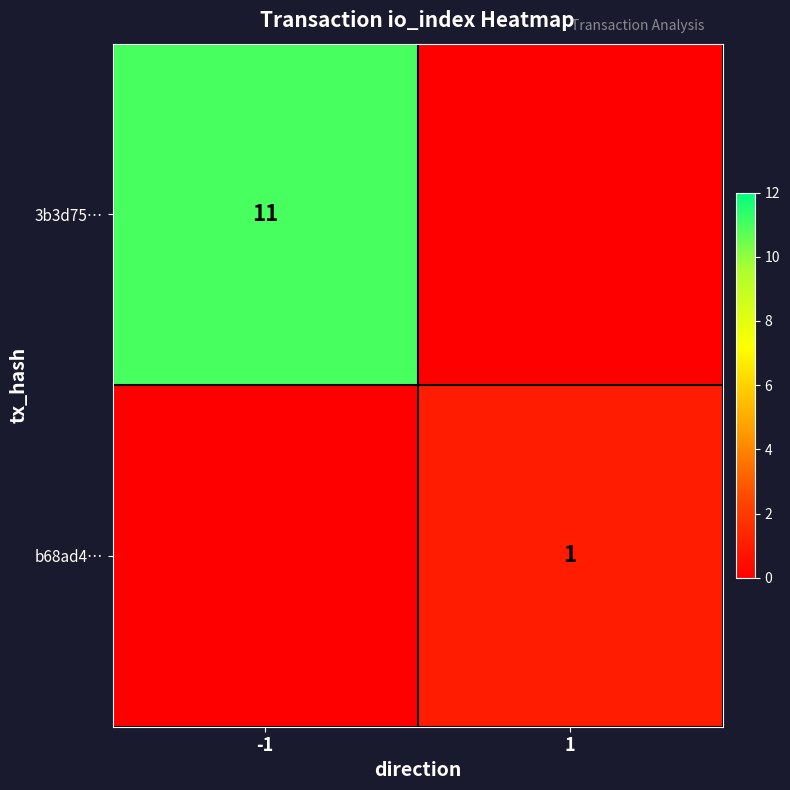

The b68ad4… series shows 0 at -1. True or false?

True